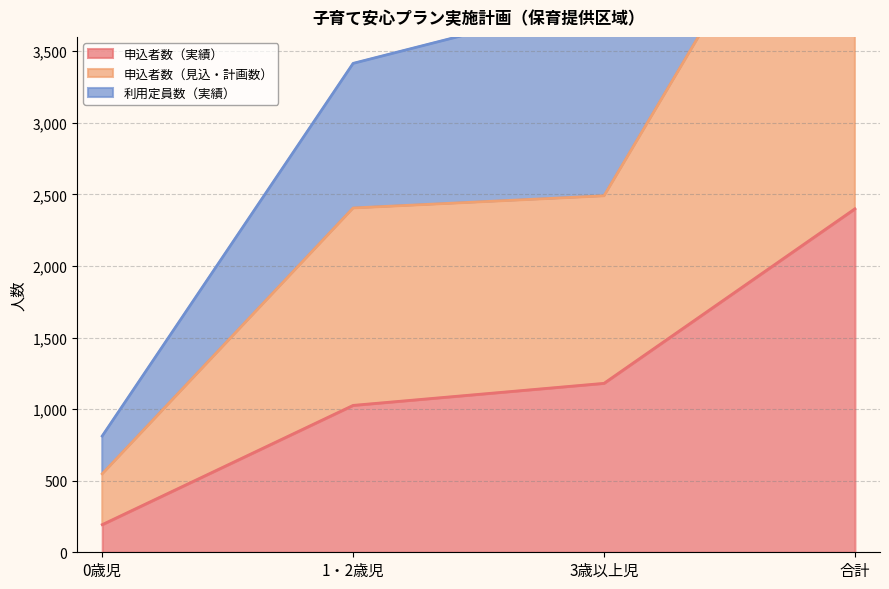

Which has a higher value, 1・2歳児 or 0歳児?

1・2歳児